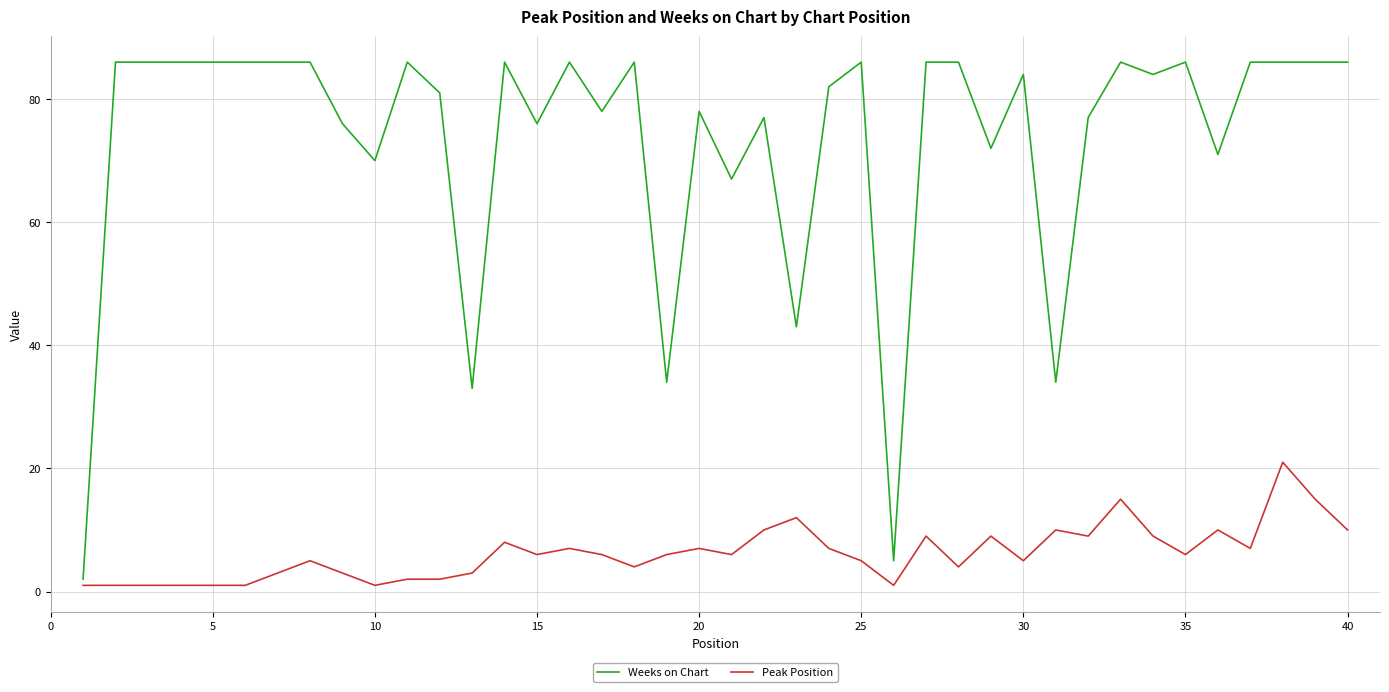

Rank the series by their average value, from highest to lowest.

Weeks on Chart, Peak Position